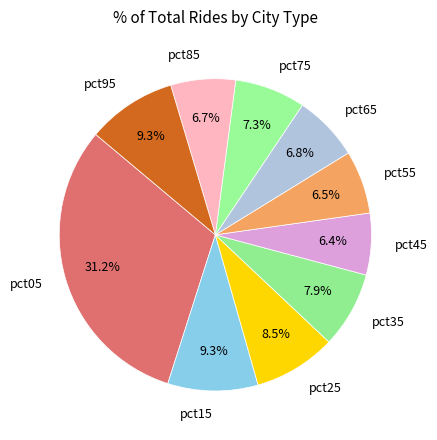

Count the number of slices in the pie.

10